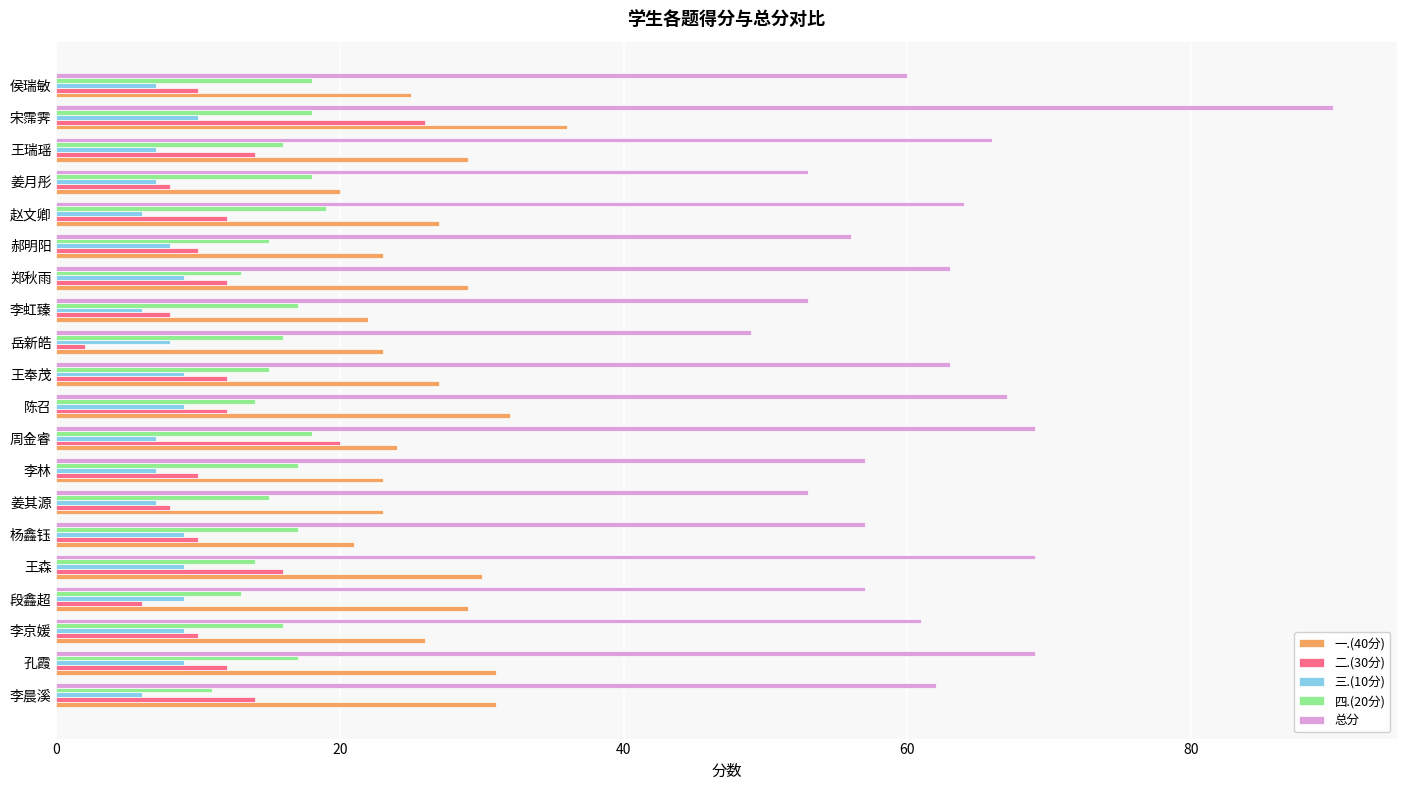

List the series in order of their peak value, lowest first.

三.(10分), 四.(20分), 二.(30分), 一.(40分), 总分